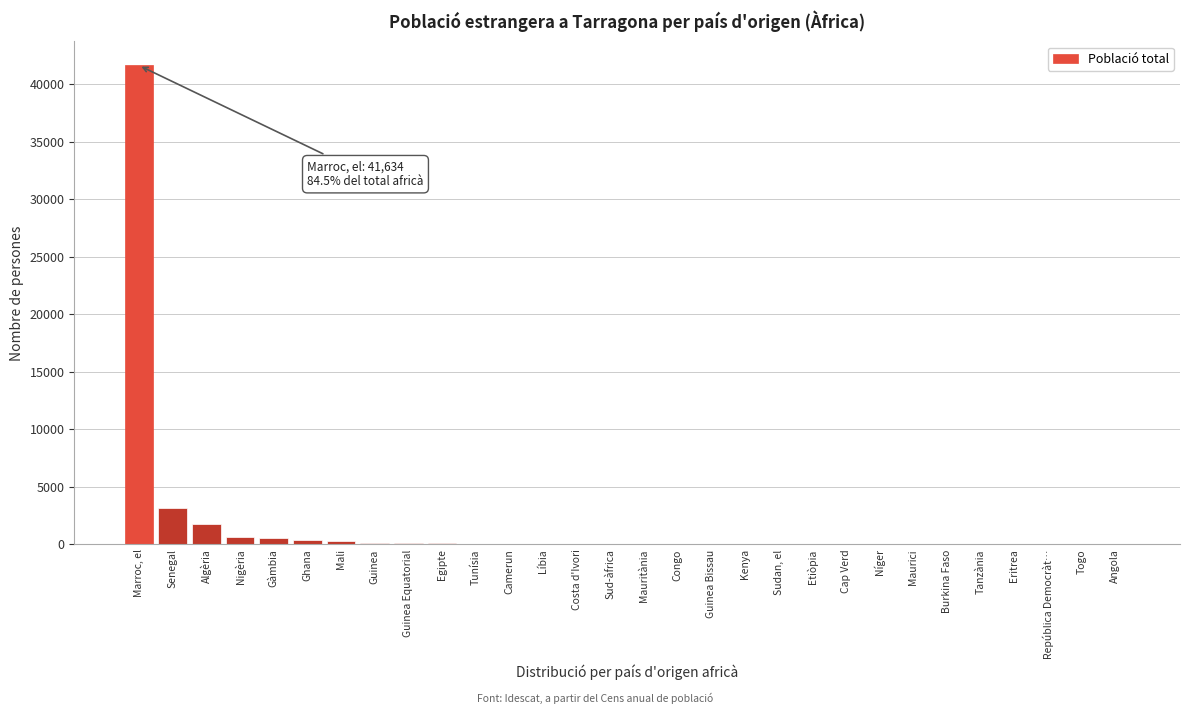

Where is the data nearest to the value 20819?

Senegal